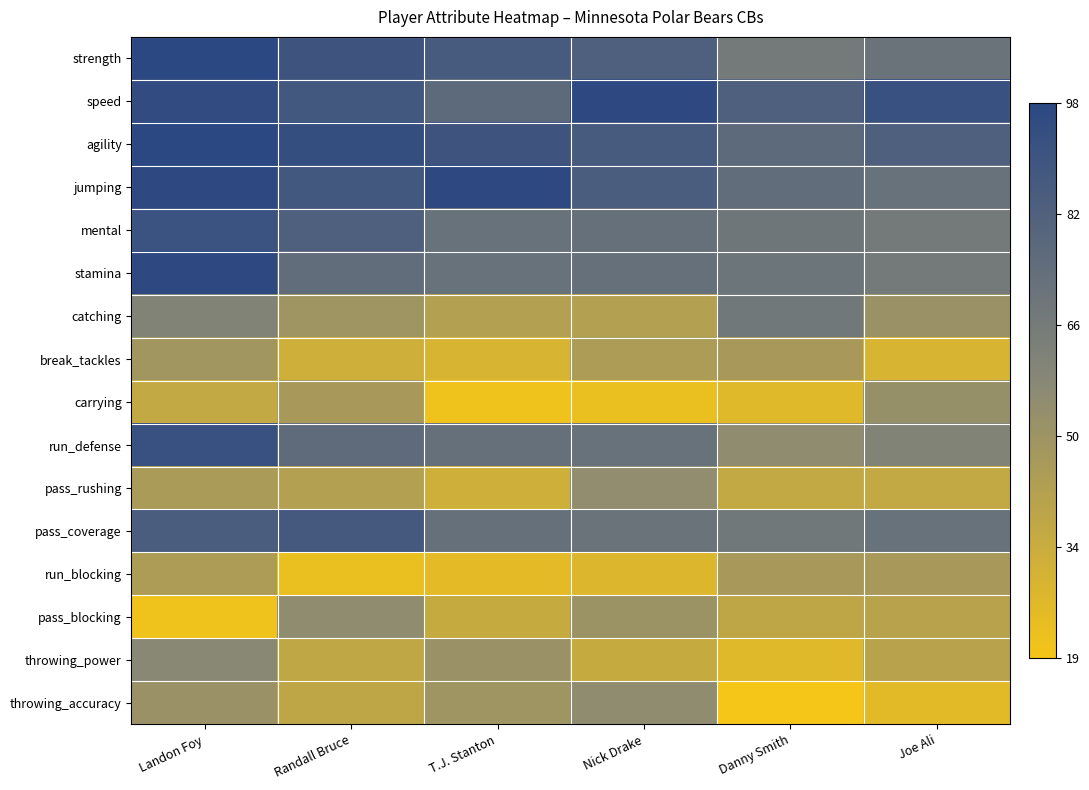

Reading left to right, list all the values displayed in this chart.

strength: Landon Foy=98	Randall Bruce=90	T.J. Stanton=86	Nick Drake=83	Danny Smith=67	Joe Ali=71
speed: Landon Foy=95	Randall Bruce=88	T.J. Stanton=77	Nick Drake=97	Danny Smith=83	Joe Ali=92
agility: Landon Foy=98	Randall Bruce=94	T.J. Stanton=90	Nick Drake=86	Danny Smith=77	Joe Ali=83
jumping: Landon Foy=97	Randall Bruce=88	T.J. Stanton=97	Nick Drake=85	Danny Smith=75	Joe Ali=72
mental: Landon Foy=91	Randall Bruce=83	T.J. Stanton=72	Nick Drake=73	Danny Smith=69	Joe Ali=67
stamina: Landon Foy=97	Randall Bruce=75	T.J. Stanton=72	Nick Drake=73	Danny Smith=70	Joe Ali=67
catching: Landon Foy=61	Randall Bruce=50	T.J. Stanton=43	Nick Drake=43	Danny Smith=68	Joe Ali=52
break_tackles: Landon Foy=49	Randall Bruce=33	T.J. Stanton=30	Nick Drake=45	Danny Smith=47	Joe Ali=30
carrying: Landon Foy=37	Randall Bruce=47	T.J. Stanton=21	Nick Drake=23	Danny Smith=27	Joe Ali=53
run_defense: Landon Foy=92	Randall Bruce=76	T.J. Stanton=73	Nick Drake=72	Danny Smith=56	Joe Ali=61
pass_rushing: Landon Foy=46	Randall Bruce=43	T.J. Stanton=33	Nick Drake=55	Danny Smith=37	Joe Ali=37
pass_coverage: Landon Foy=85	Randall Bruce=87	T.J. Stanton=73	Nick Drake=71	Danny Smith=68	Joe Ali=72
run_blocking: Landon Foy=45	Randall Bruce=23	T.J. Stanton=25	Nick Drake=28	Danny Smith=47	Joe Ali=47
pass_blocking: Landon Foy=21	Randall Bruce=56	T.J. Stanton=36	Nick Drake=51	Danny Smith=39	Joe Ali=41
throwing_power: Landon Foy=58	Randall Bruce=38	T.J. Stanton=52	Nick Drake=36	Danny Smith=27	Joe Ali=41
throwing_accuracy: Landon Foy=52	Randall Bruce=39	T.J. Stanton=50	Nick Drake=56	Danny Smith=19	Joe Ali=26